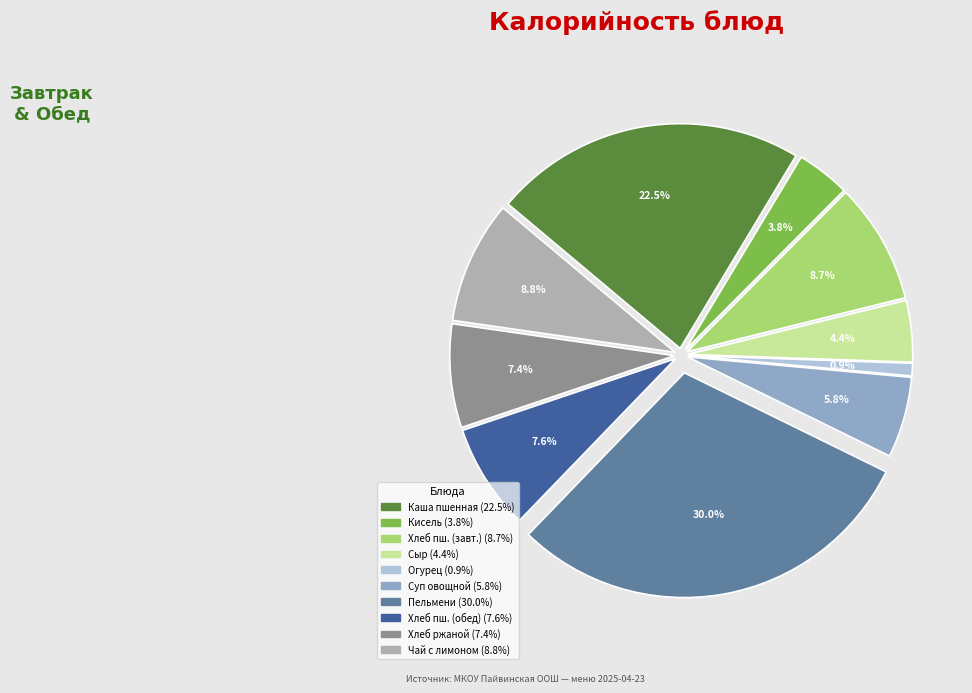

Rank the categories by value from lowest to highest.

Огурец в нарезке, Кисель из апельсинов, Сыр твердых сортов в нарезке, Суп из овощей, Хлеб ржано-пшеничный, Хлеб пшеничный йодированный (обед), Хлеб пшеничный йодированный (завтрак), Чай с лимоном и сахаром, Каша вязкая молочная пшенная, Пельмени п/ф